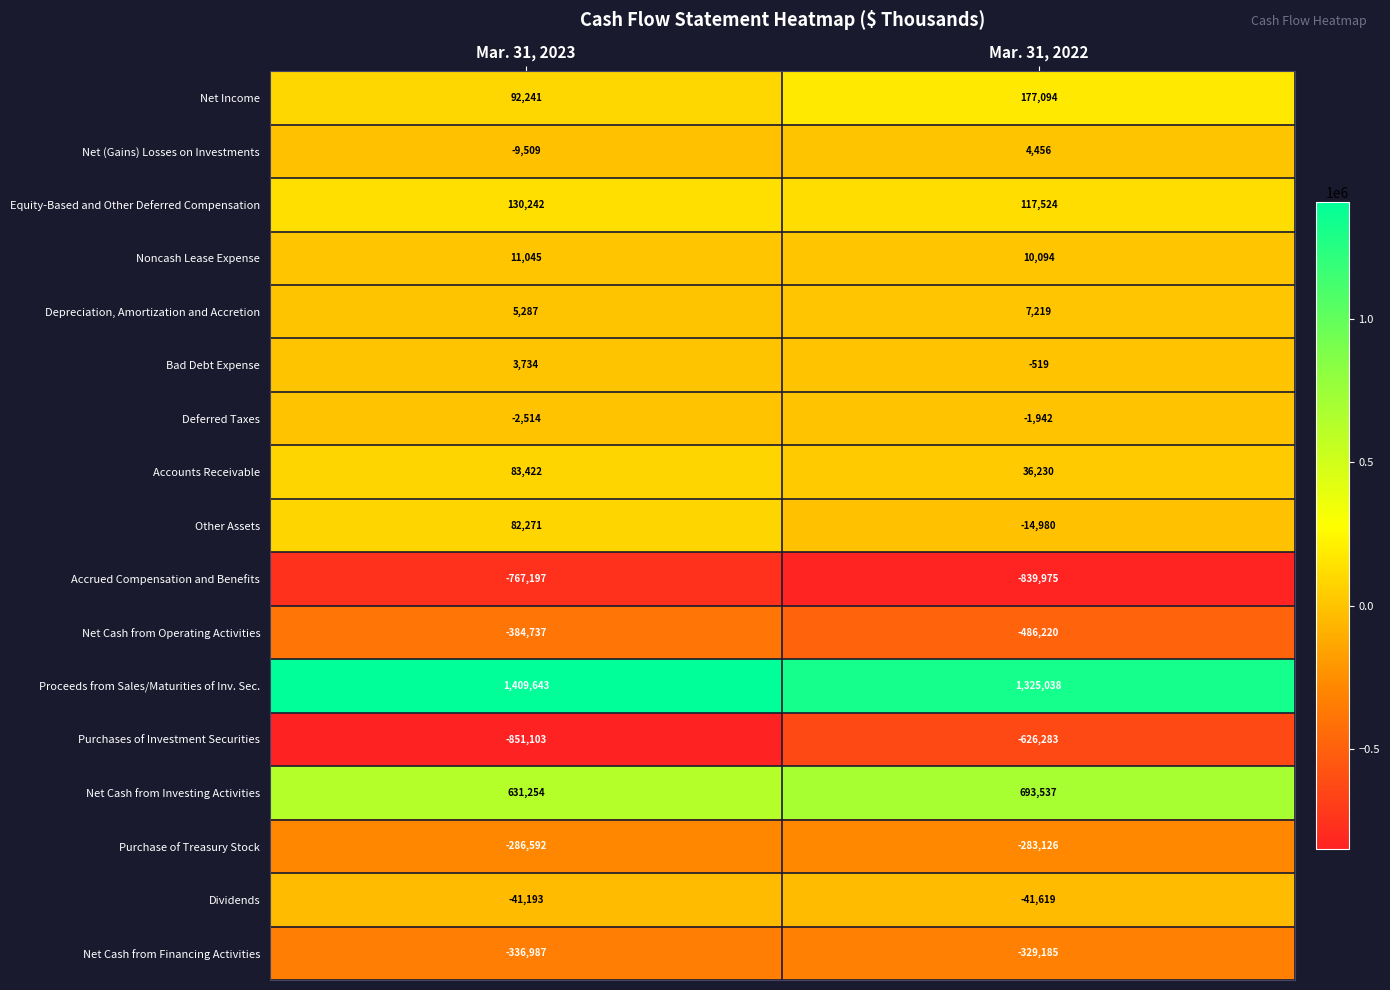

What is the greatest value displayed?

1409643